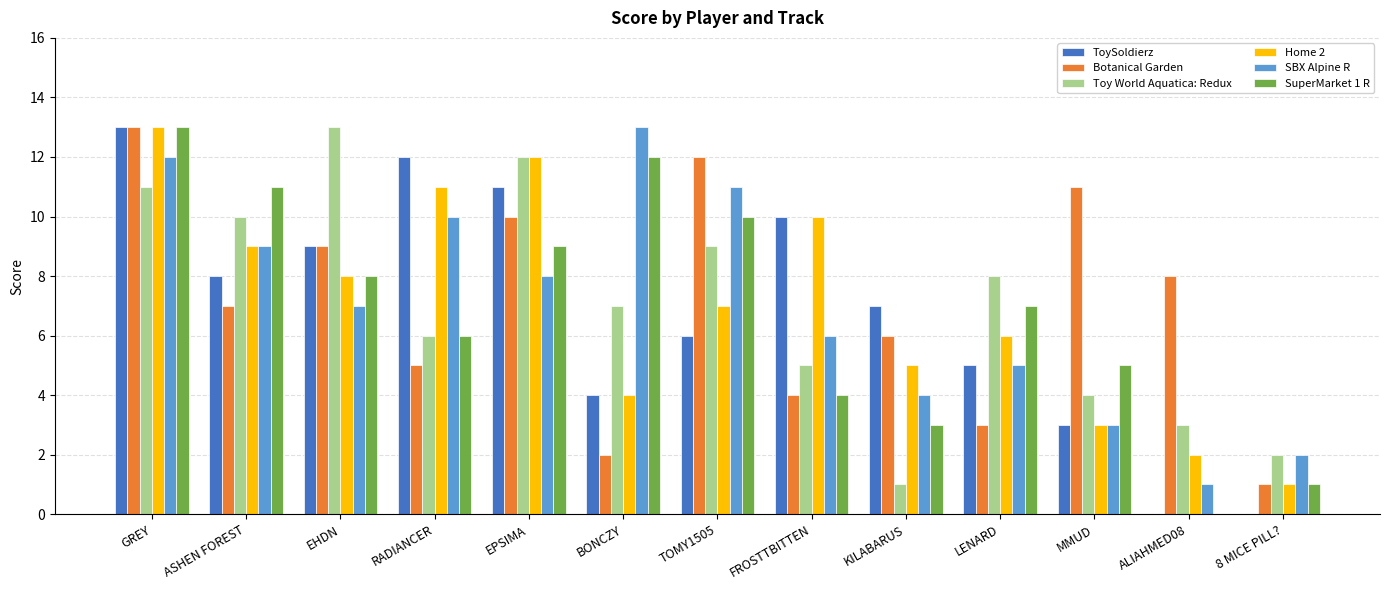

Reading right to left, transcribe all the data shown in this chart.

ToySoldierz: 0	0	3	5	7	10	6	4	11	12	9	8	13
Botanical Garden: 1	8	11	3	6	4	12	2	10	5	9	7	13
Toy World Aquatica: Redux: 2	3	4	8	1	5	9	7	12	6	13	10	11
Home 2: 1	2	3	6	5	10	7	4	12	11	8	9	13
SBX Alpine R: 2	1	3	5	4	6	11	13	8	10	7	9	12
SuperMarket 1 R: 1	0	5	7	3	4	10	12	9	6	8	11	13